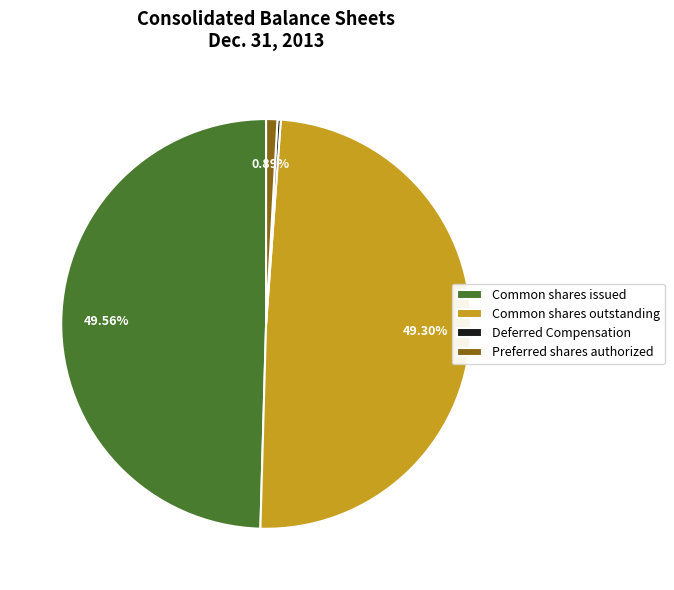

To the nearest percent, what is the difference between the largest and smallest slice percentages?

49%